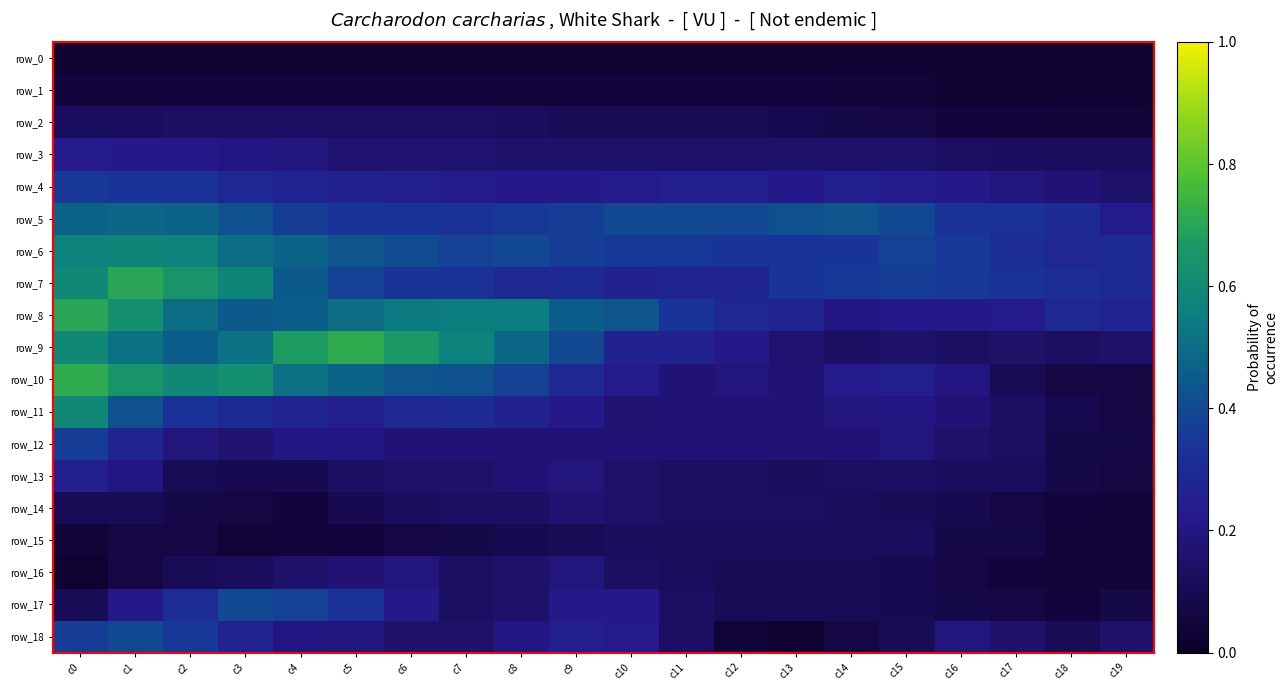

Reading left to right, what are all the values shown in this chart?

row_0: c0=0.0	c1=0.0	c2=0.0	c3=0.0	c4=0.0	c5=0.0	c6=0.0	c7=0.0	c8=0.0	c9=0.0	c10=0.0	c11=0.0	c12=0.0	c13=0.0	c14=0.0	c15=0.0	c16=0.0	c17=0.0	c18=0.0	c19=0.0
row_1: c0=0.1	c1=0.1	c2=0.1	c3=0.1	c4=0.1	c5=0.1	c6=0.1	c7=0.1	c8=0.1	c9=0.1	c10=0.1	c11=0.1	c12=0.1	c13=0.1	c14=0.0	c15=0.0	c16=0.0	c17=0.0	c18=0.0	c19=0.0
row_2: c0=0.1	c1=0.1	c2=0.1	c3=0.1	c4=0.1	c5=0.1	c6=0.1	c7=0.1	c8=0.1	c9=0.1	c10=0.1	c11=0.1	c12=0.1	c13=0.1	c14=0.1	c15=0.1	c16=0.1	c17=0.1	c18=0.0	c19=0.0
row_3: c0=0.2	c1=0.2	c2=0.2	c3=0.2	c4=0.2	c5=0.2	c6=0.2	c7=0.2	c8=0.1	c9=0.1	c10=0.1	c11=0.1	c12=0.1	c13=0.1	c14=0.1	c15=0.1	c16=0.1	c17=0.1	c18=0.1	c19=0.1
row_4: c0=0.4	c1=0.3	c2=0.3	c3=0.3	c4=0.3	c5=0.3	c6=0.2	c7=0.2	c8=0.2	c9=0.2	c10=0.2	c11=0.2	c12=0.2	c13=0.2	c14=0.2	c15=0.2	c16=0.2	c17=0.2	c18=0.2	c19=0.1
row_5: c0=0.5	c1=0.5	c2=0.5	c3=0.4	c4=0.4	c5=0.3	c6=0.3	c7=0.3	c8=0.4	c9=0.4	c10=0.4	c11=0.4	c12=0.4	c13=0.4	c14=0.4	c15=0.4	c16=0.3	c17=0.3	c18=0.3	c19=0.2
row_6: c0=0.6	c1=0.6	c2=0.6	c3=0.5	c4=0.5	c5=0.4	c6=0.4	c7=0.4	c8=0.4	c9=0.4	c10=0.4	c11=0.4	c12=0.3	c13=0.3	c14=0.3	c15=0.4	c16=0.4	c17=0.3	c18=0.3	c19=0.3
row_7: c0=0.6	c1=0.7	c2=0.6	c3=0.6	c4=0.4	c5=0.4	c6=0.3	c7=0.3	c8=0.3	c9=0.3	c10=0.3	c11=0.3	c12=0.3	c13=0.3	c14=0.4	c15=0.4	c16=0.4	c17=0.3	c18=0.3	c19=0.3
row_8: c0=0.7	c1=0.6	c2=0.5	c3=0.4	c4=0.5	c5=0.5	c6=0.5	c7=0.6	c8=0.6	c9=0.5	c10=0.4	c11=0.3	c12=0.3	c13=0.3	c14=0.2	c15=0.2	c16=0.2	c17=0.2	c18=0.3	c19=0.3
row_9: c0=0.6	c1=0.5	c2=0.5	c3=0.5	c4=0.7	c5=0.7	c6=0.7	c7=0.6	c8=0.5	c9=0.4	c10=0.3	c11=0.3	c12=0.2	c13=0.2	c14=0.1	c15=0.1	c16=0.1	c17=0.1	c18=0.1	c19=0.1
row_10: c0=0.7	c1=0.6	c2=0.6	c3=0.6	c4=0.5	c5=0.5	c6=0.4	c7=0.4	c8=0.4	c9=0.3	c10=0.2	c11=0.2	c12=0.2	c13=0.2	c14=0.2	c15=0.2	c16=0.2	c17=0.1	c18=0.1	c19=0.1
row_11: c0=0.6	c1=0.4	c2=0.3	c3=0.3	c4=0.3	c5=0.2	c6=0.3	c7=0.3	c8=0.3	c9=0.2	c10=0.2	c11=0.2	c12=0.2	c13=0.2	c14=0.2	c15=0.2	c16=0.2	c17=0.1	c18=0.1	c19=0.1
row_12: c0=0.4	c1=0.3	c2=0.2	c3=0.2	c4=0.2	c5=0.2	c6=0.2	c7=0.2	c8=0.2	c9=0.2	c10=0.2	c11=0.2	c12=0.2	c13=0.2	c14=0.2	c15=0.2	c16=0.1	c17=0.1	c18=0.1	c19=0.1
row_13: c0=0.2	c1=0.2	c2=0.1	c3=0.1	c4=0.1	c5=0.1	c6=0.1	c7=0.1	c8=0.2	c9=0.2	c10=0.1	c11=0.1	c12=0.1	c13=0.1	c14=0.1	c15=0.1	c16=0.1	c17=0.1	c18=0.1	c19=0.1
row_14: c0=0.1	c1=0.1	c2=0.1	c3=0.1	c4=0.1	c5=0.1	c6=0.1	c7=0.1	c8=0.1	c9=0.2	c10=0.1	c11=0.1	c12=0.1	c13=0.1	c14=0.1	c15=0.1	c16=0.1	c17=0.1	c18=0.1	c19=0.0
row_15: c0=0.0	c1=0.1	c2=0.1	c3=0.0	c4=0.1	c5=0.1	c6=0.1	c7=0.1	c8=0.1	c9=0.1	c10=0.1	c11=0.1	c12=0.1	c13=0.1	c14=0.1	c15=0.1	c16=0.1	c17=0.1	c18=0.0	c19=0.0
row_16: c0=0.0	c1=0.1	c2=0.1	c3=0.1	c4=0.1	c5=0.2	c6=0.2	c7=0.1	c8=0.1	c9=0.2	c10=0.1	c11=0.1	c12=0.1	c13=0.1	c14=0.1	c15=0.1	c16=0.1	c17=0.1	c18=0.0	c19=0.0
row_17: c0=0.1	c1=0.2	c2=0.3	c3=0.4	c4=0.4	c5=0.3	c6=0.2	c7=0.1	c8=0.1	c9=0.2	c10=0.2	c11=0.1	c12=0.1	c13=0.1	c14=0.1	c15=0.1	c16=0.1	c17=0.1	c18=0.1	c19=0.1
row_18: c0=0.4	c1=0.4	c2=0.4	c3=0.3	c4=0.2	c5=0.2	c6=0.1	c7=0.1	c8=0.2	c9=0.2	c10=0.2	c11=0.1	c12=0.0	c13=0.0	c14=0.1	c15=0.1	c16=0.2	c17=0.1	c18=0.1	c19=0.1